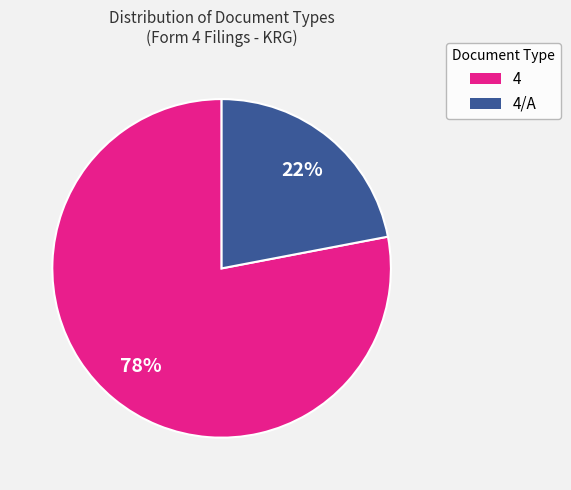

Which slice represents more than half of the pie?

4